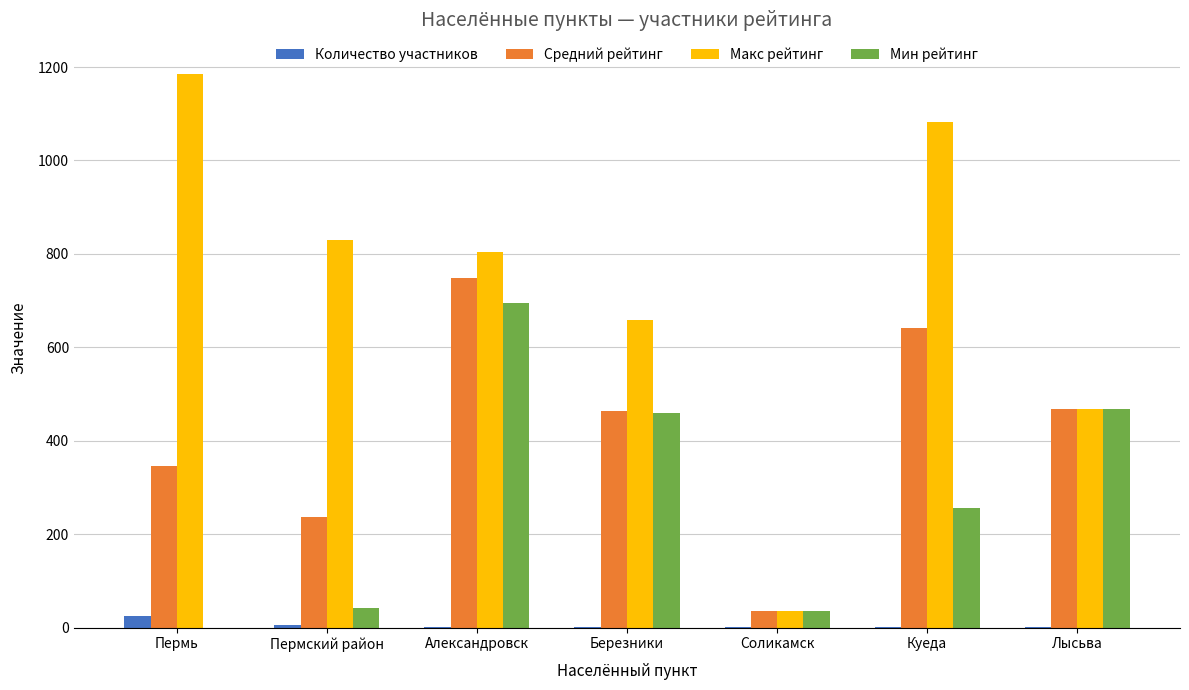

Is the value of Количество участников at Соликамск greater than the value of Макс рейтинг at Пермь?

No